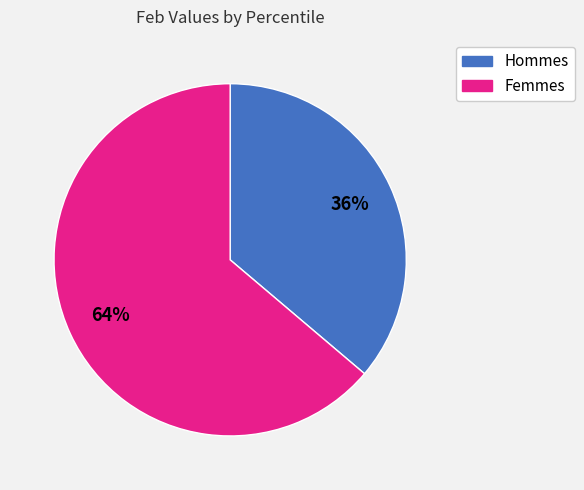

To the nearest percent, what is the average slice percentage?

50%